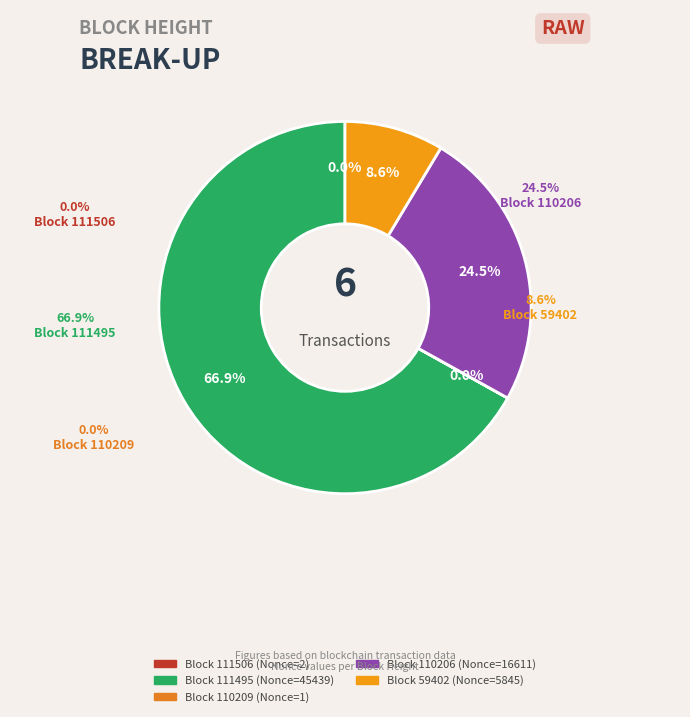

Does 110206 represent more than half of the total?

No